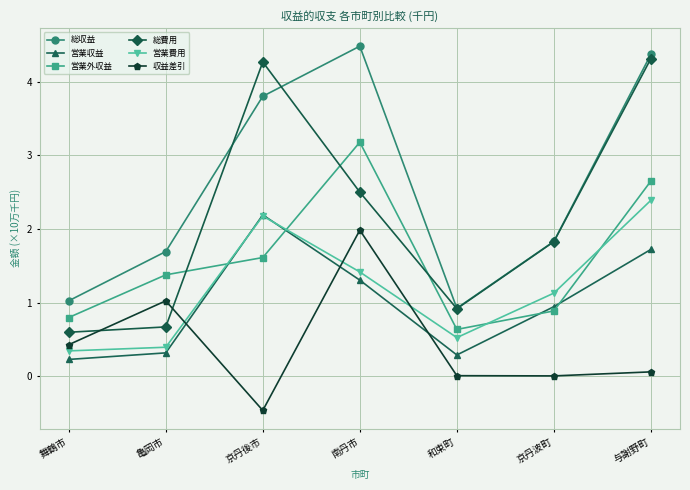

True or false: 営業収益 and 総収益 intersect in this chart.

False